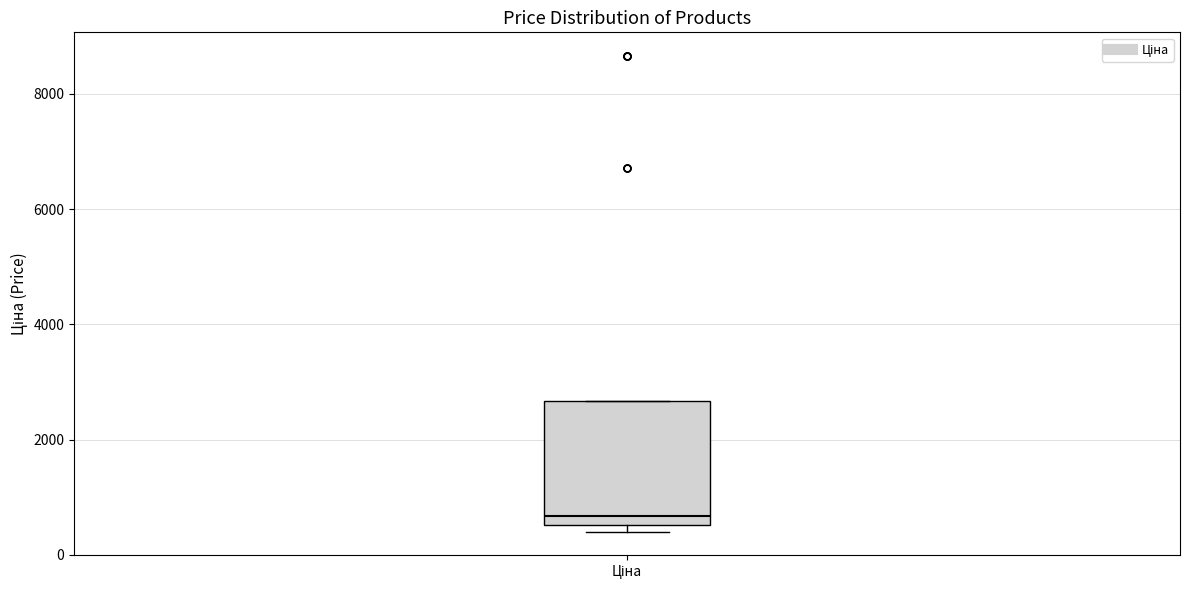

Where is the lower edge of the box for Ціна on the y-axis? The values are not printed on the chart, so give them approximately, as read against the axis.

600